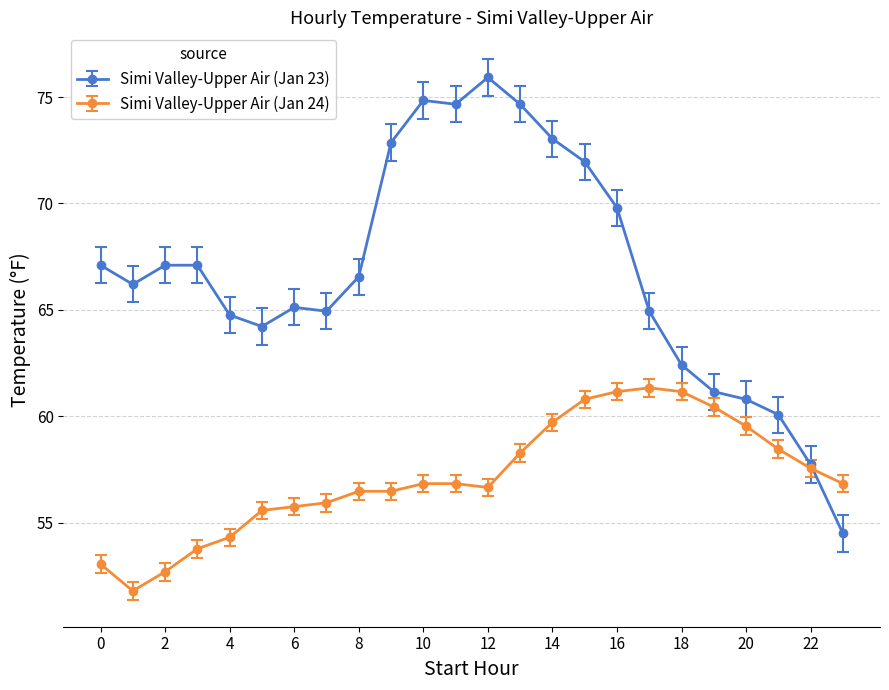

List the series in order of their peak value, highest first.

Simi Valley-Upper Air (Jan 23), Simi Valley-Upper Air (Jan 24)